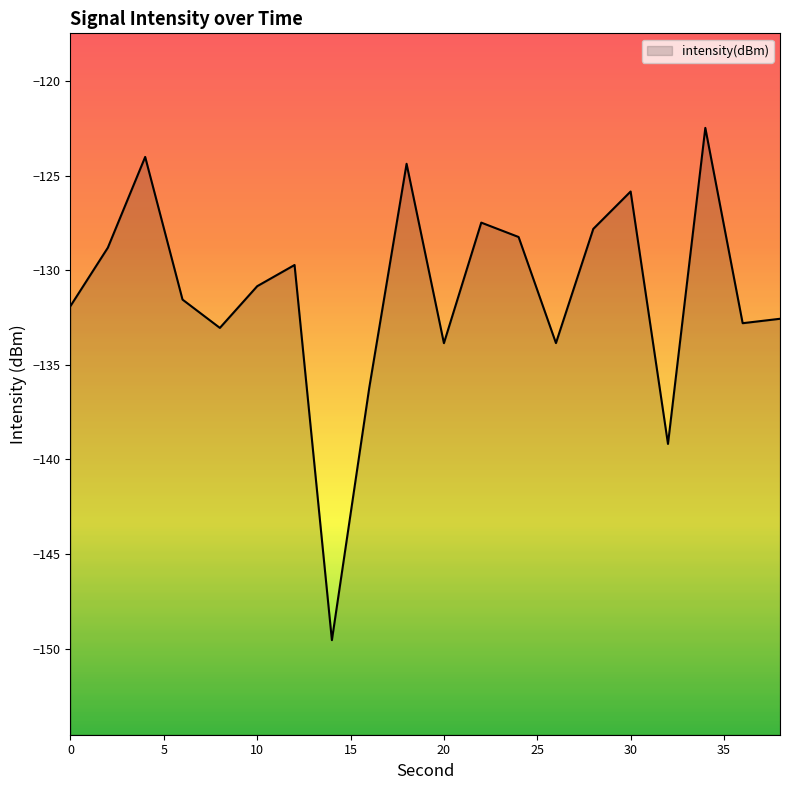

True or false: the data shows -139.2 at 32.

True